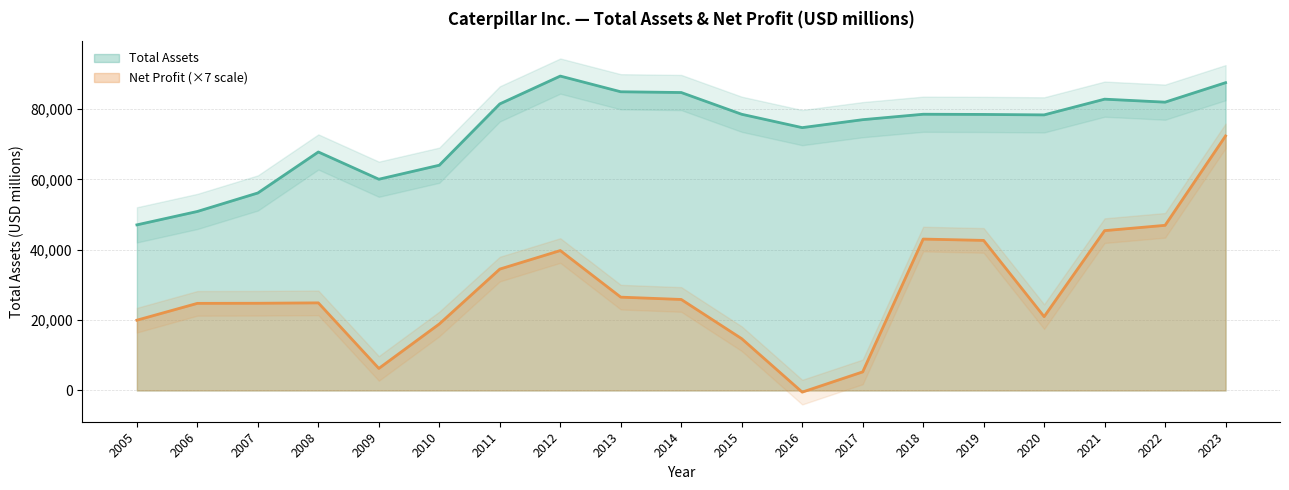

The value of Net Profit (×7 scale) at 2021 is 45423. True or false?

True